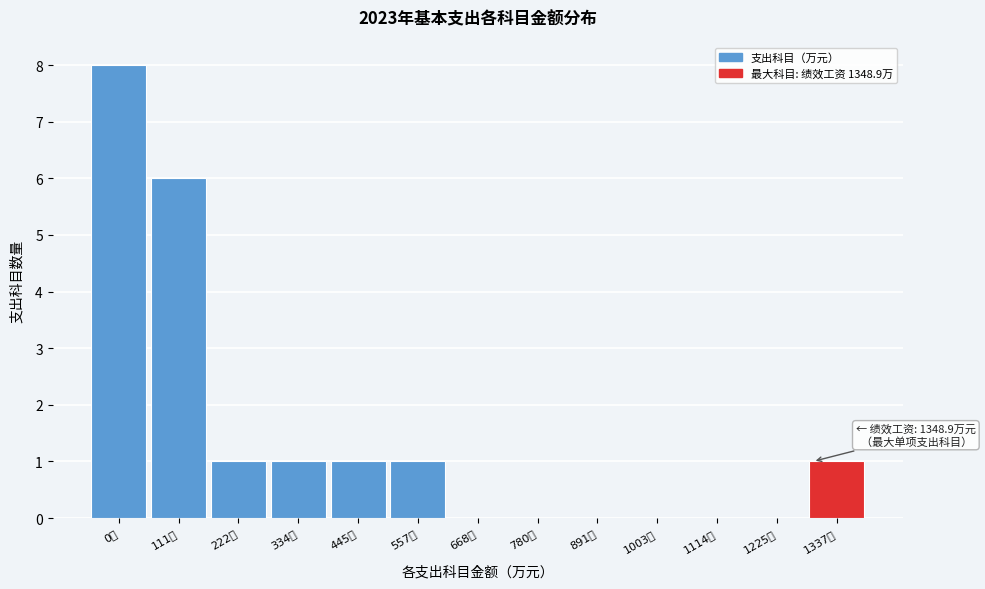

Reading left to right, extract all data points from this chart.

0万=8	111万=6	222万=1	334万=1	445万=1	557万=1	668万=0	780万=0	891万=0	1003万=0	1114万=0	1225万=0	1337万=1